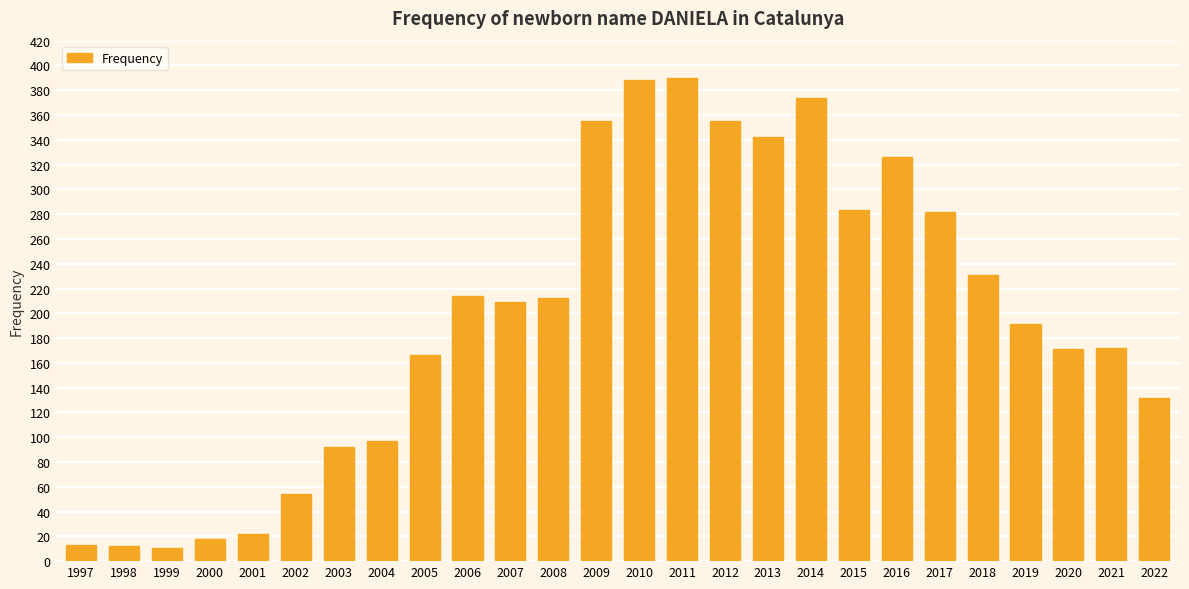

The value at 2011 is 608. True or false?

False